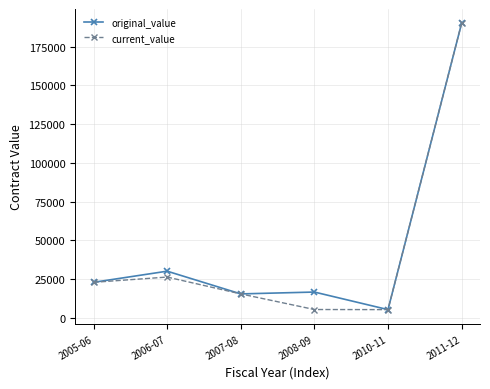

What is the lowest value of the current_value series?

5265.0